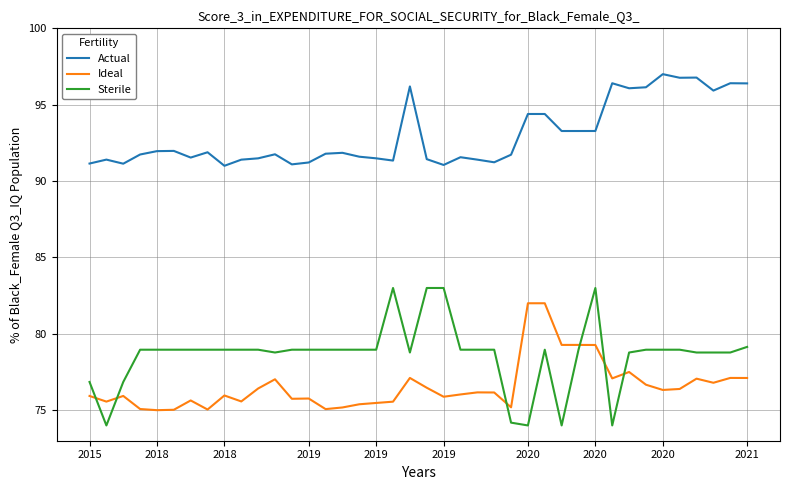

What are all the series names shown in the legend?

Actual, Ideal, Sterile